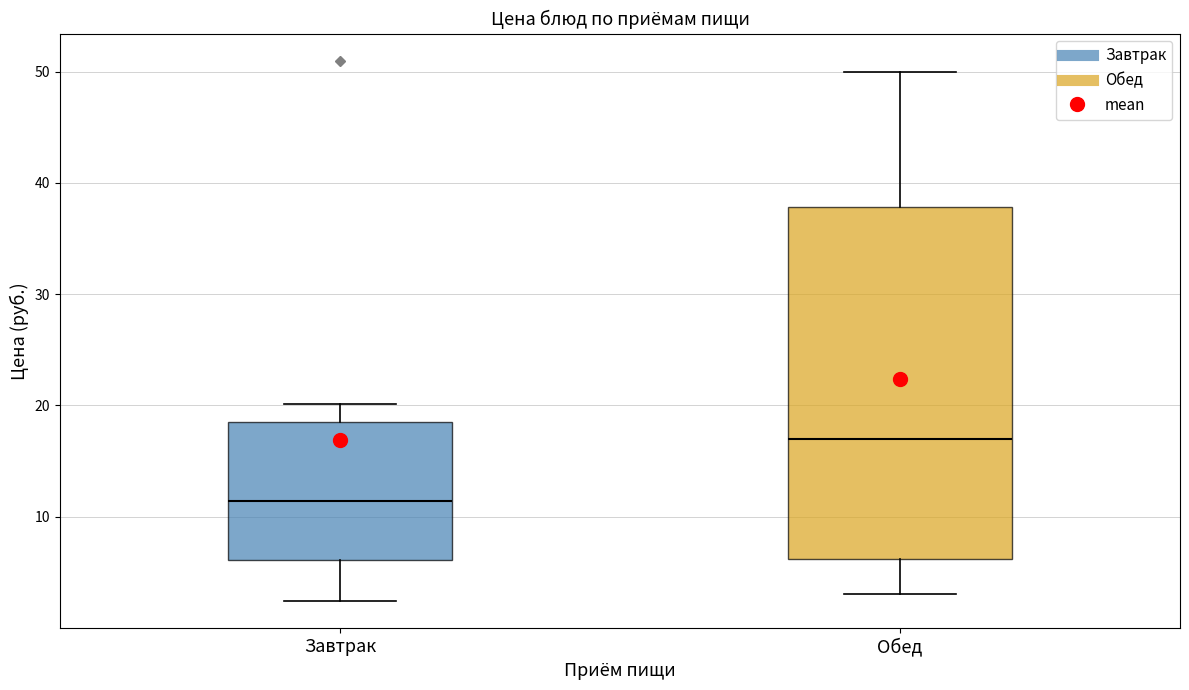

Where is the upper edge of the box for Обед on the y-axis? The values are not printed on the chart, so give them approximately, as read against the axis.

38